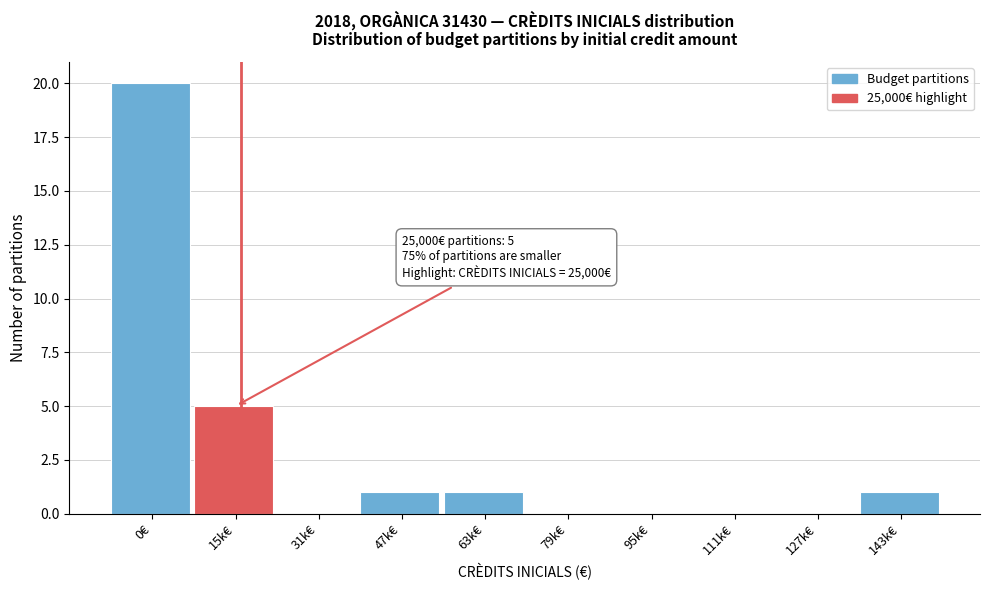

Reading left to right, what are all the values shown in this chart?

0€=20	15k€=5	31k€=0	47k€=1	63k€=1	79k€=0	95k€=0	111k€=0	127k€=0	143k€=1